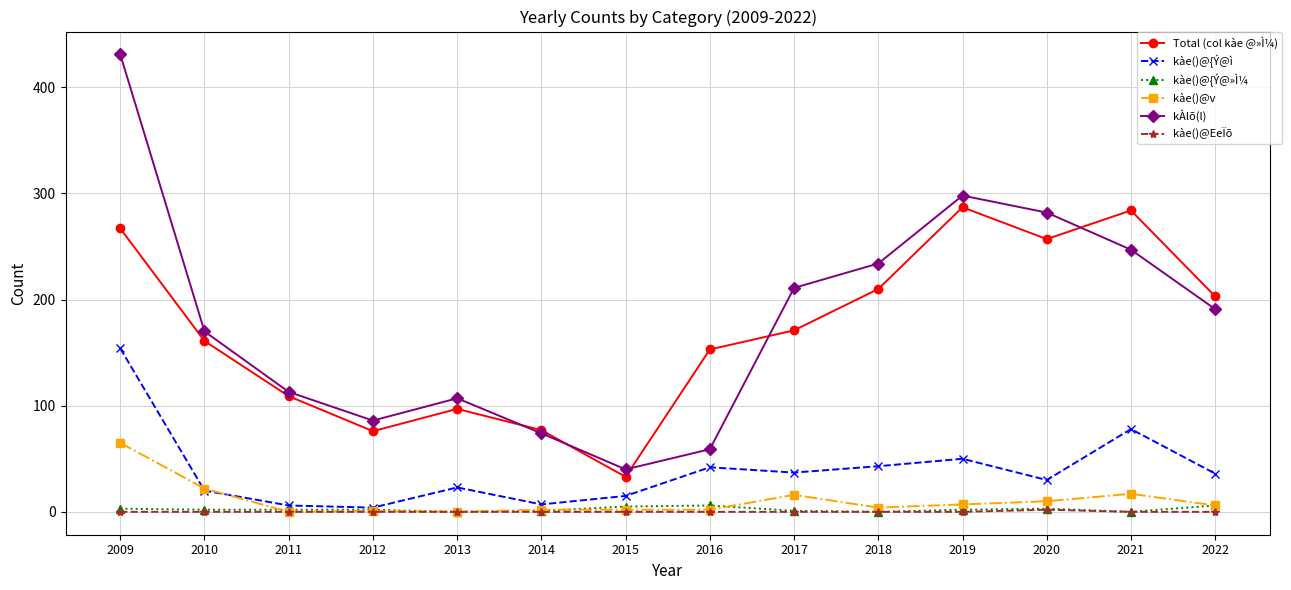

What is the value of the kàe()@v point at the 14th from the left?

6